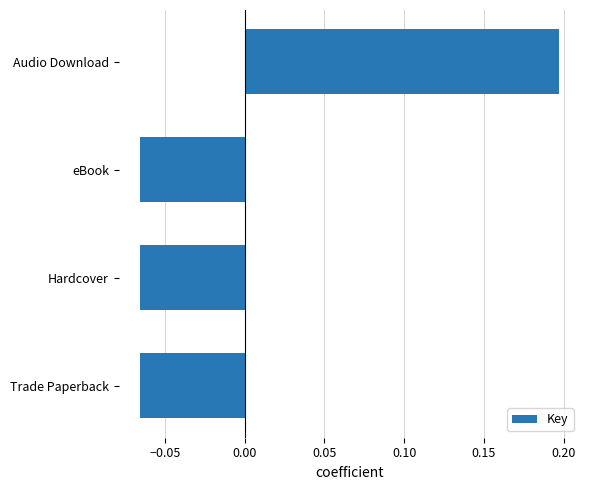

What is the difference between the values at Trade Paperback and Audio Download?

0.3